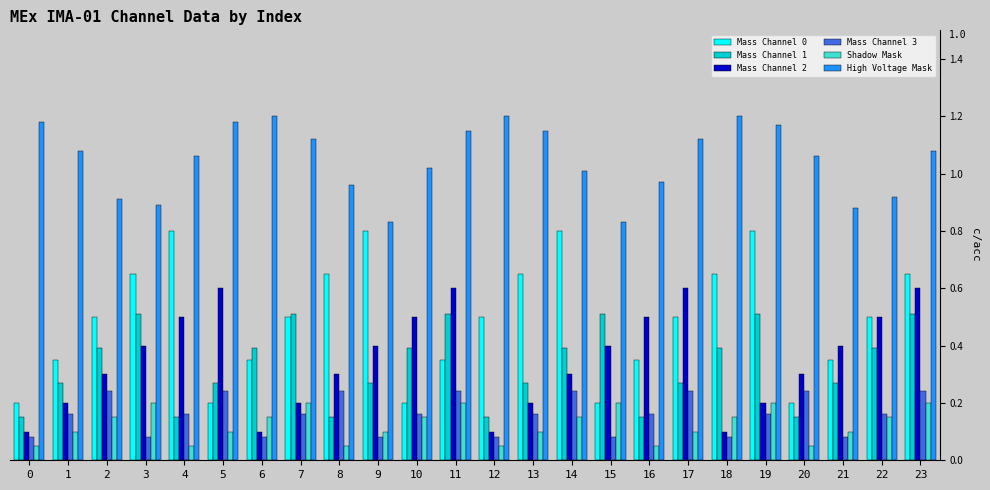

Which series has the largest total across all categories?

High Voltage Mask